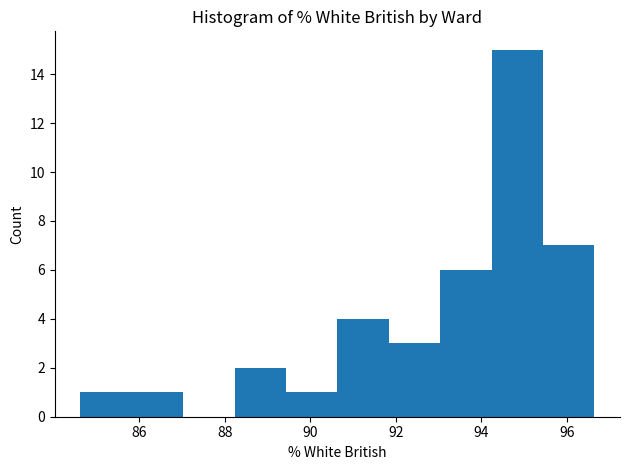

How tall is the bar that spans 84.6 to 85.8 on the x-axis? Neither the bar edges nor the heights are printed on the chart, so give them approximately, as read against the axes.

1